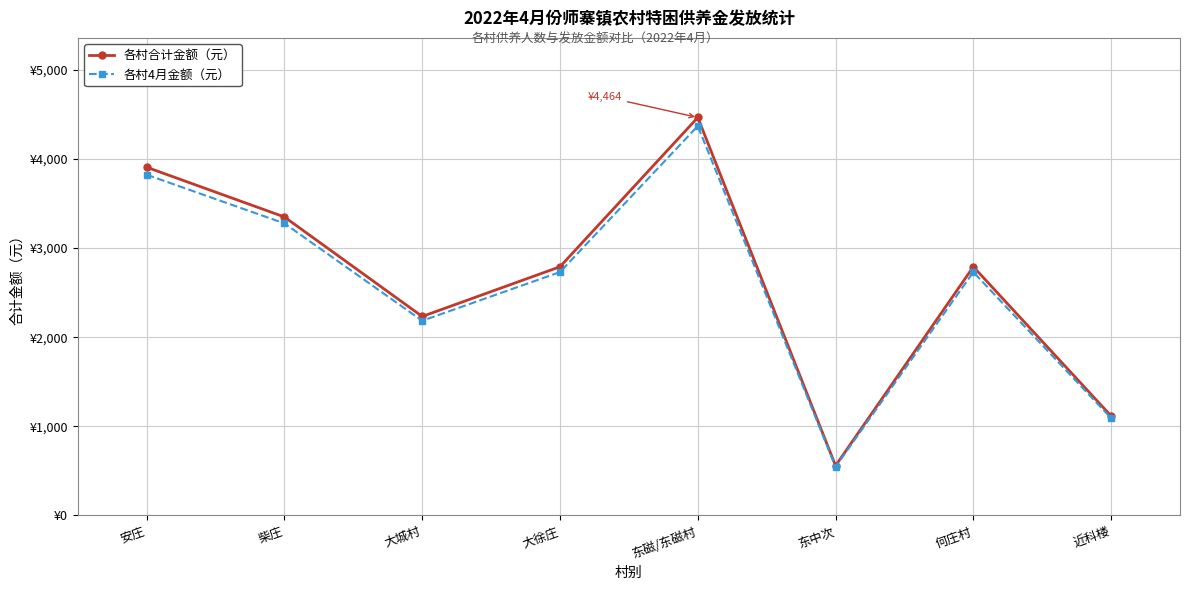

Which label corresponds to the largest value in the chart?

东磁/东磁村